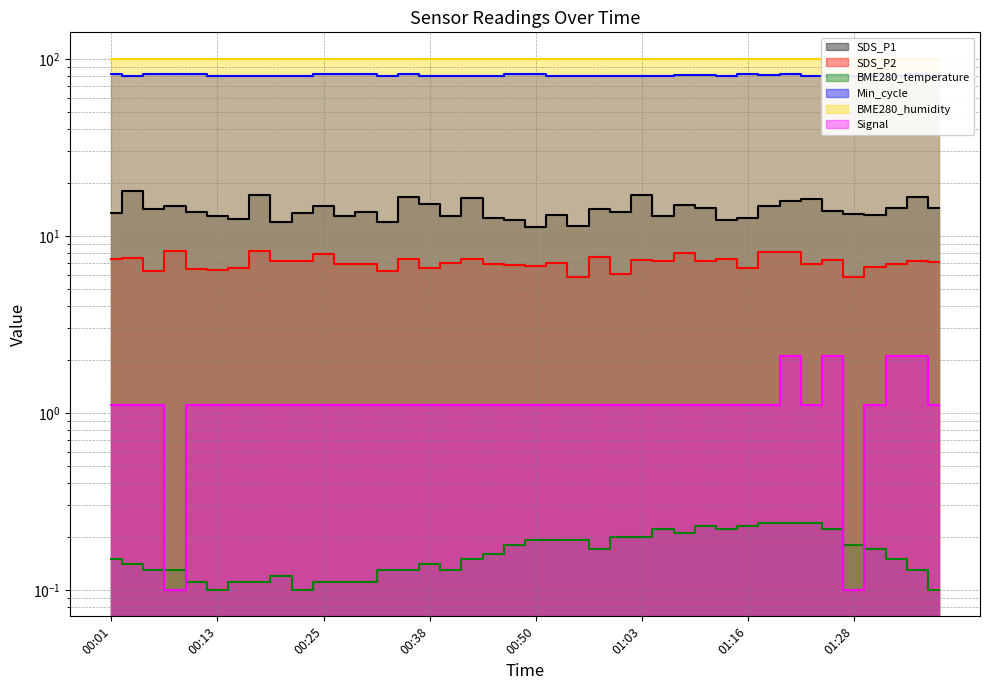

Does the chart display data point markers on the line(s)?

No